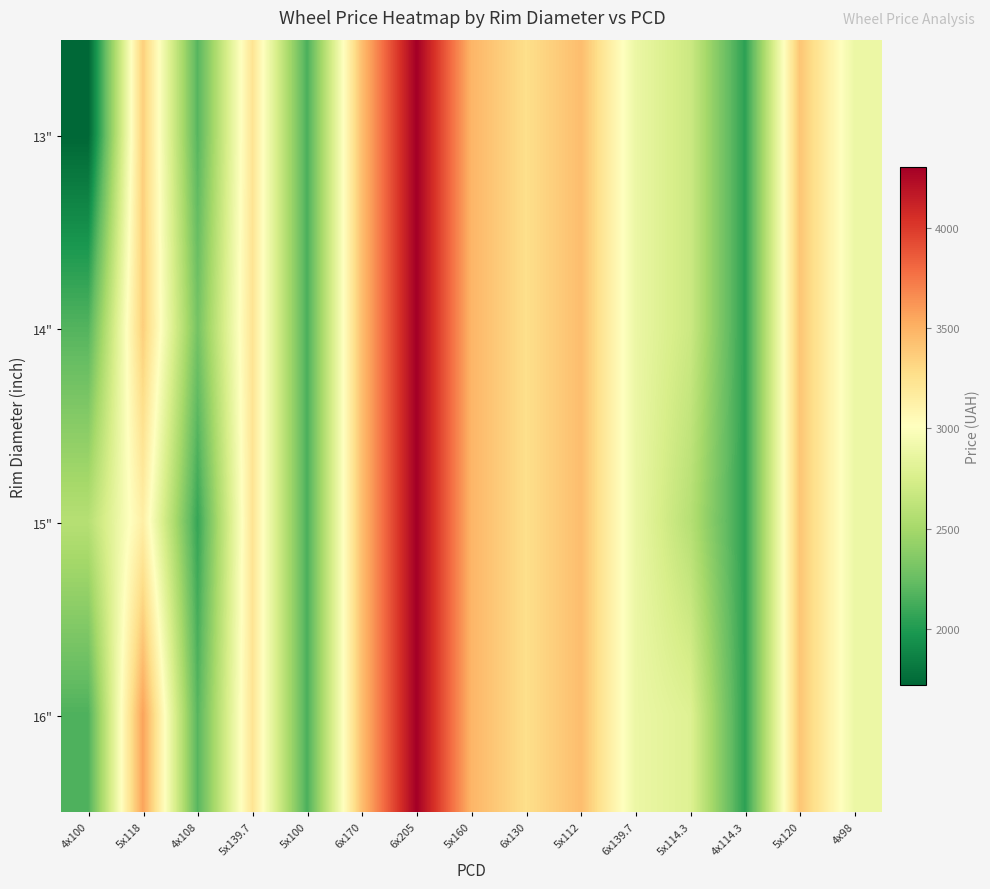

What is the total value across all series at 4x100?

8639.9